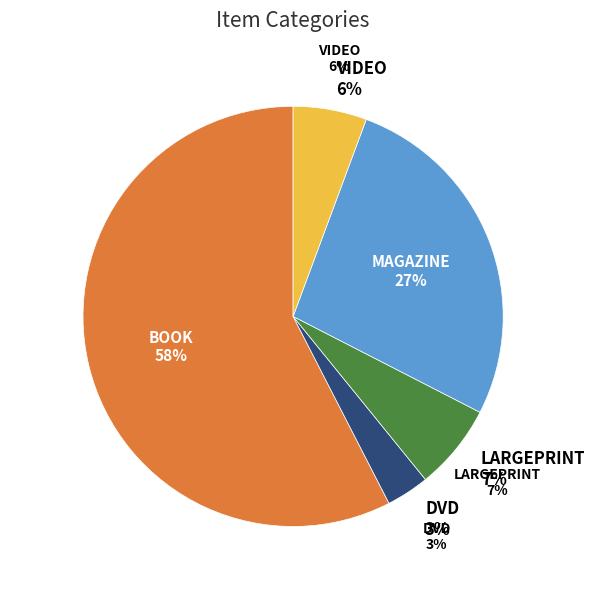

Count the number of slices in the pie.

5